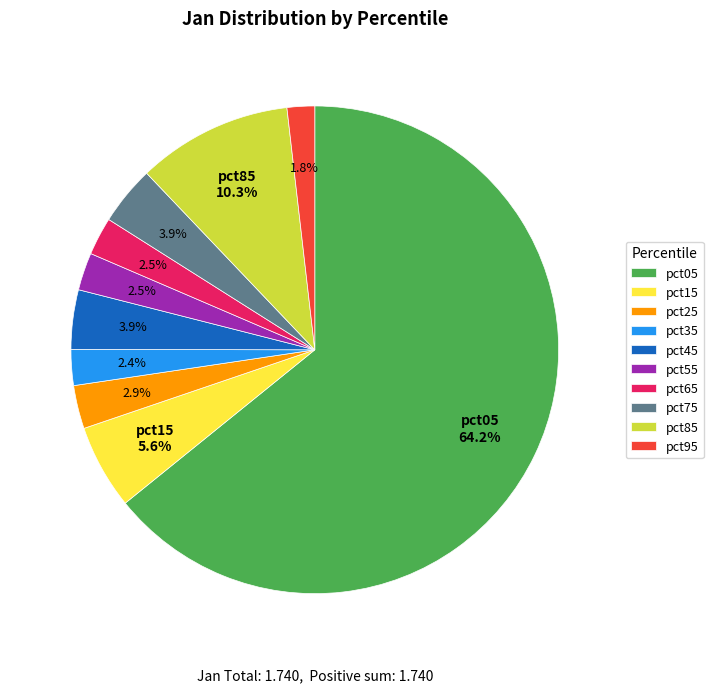

Which category accounts for the majority?

pct05